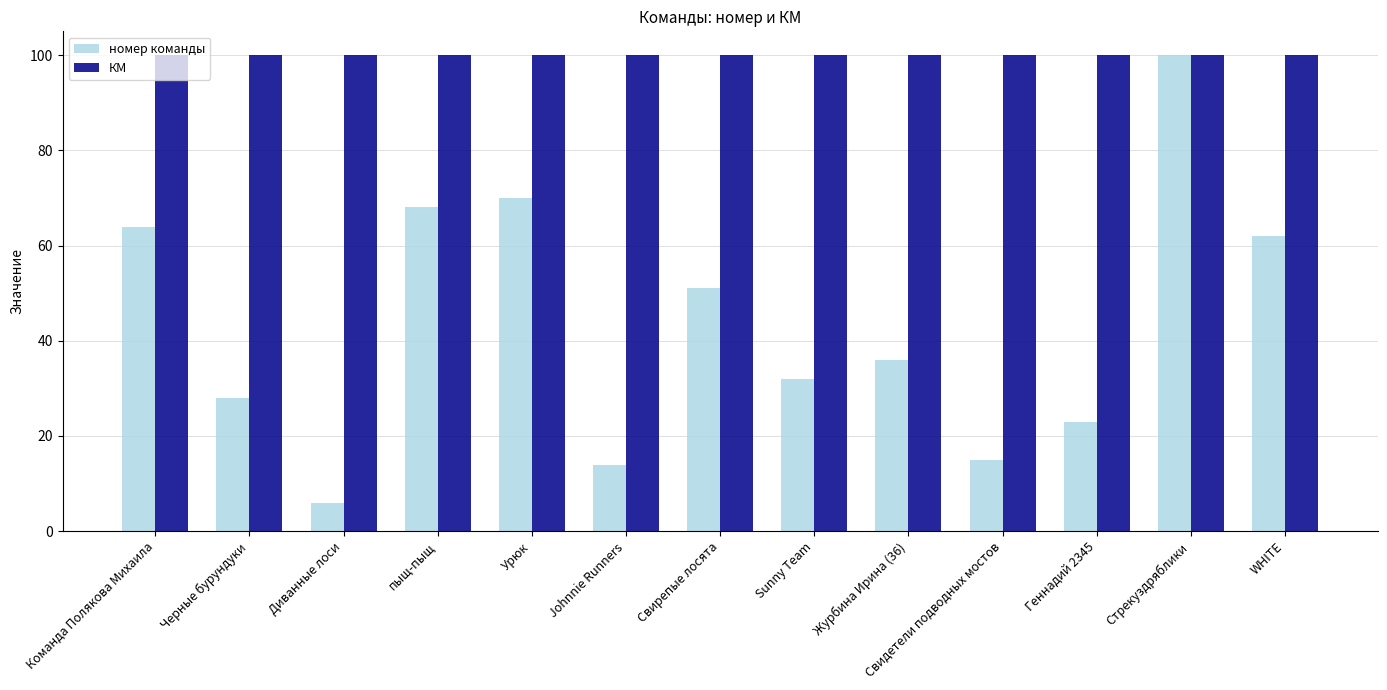

What is the value of the КМ bar at the 1st from the left?

100